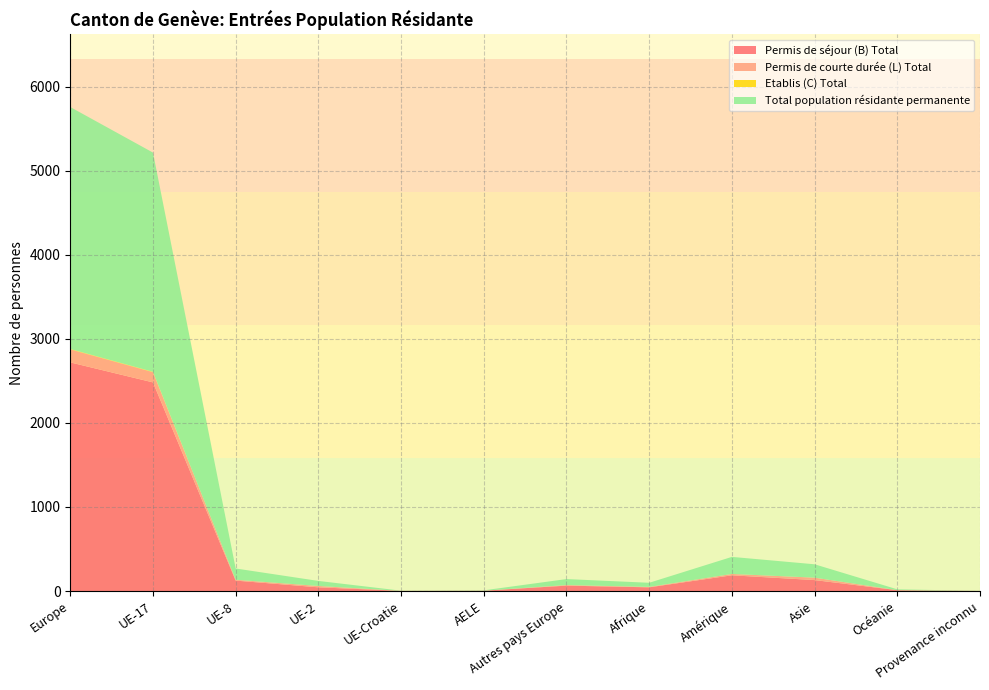

Reading right to left, extract all data points from this chart.

Permis de séjour (B) Total: Provenance inconnu=1	Océanie=10	Asie=130	Amérique=187	Afrique=44	Autres pays Europe=64	AELE=4	UE-Croatie=2	UE-2=44	UE-8=124	UE-17=2482	Europe=2720
Permis de courte durée (L) Total: Provenance inconnu=0	Océanie=0	Asie=29	Amérique=16	Afrique=5	Autres pays Europe=7	AELE=0	UE-Croatie=0	UE-2=16	UE-8=10	UE-17=122	Europe=155
Etablis (C) Total: Provenance inconnu=0	Océanie=0	Asie=0	Amérique=0	Afrique=0	Autres pays Europe=0	AELE=0	UE-Croatie=0	UE-2=0	UE-8=0	UE-17=4	Europe=4
Total population résidante permanente: Provenance inconnu=1	Océanie=10	Asie=159	Amérique=203	Afrique=49	Autres pays Europe=71	AELE=4	UE-Croatie=2	UE-2=60	UE-8=134	UE-17=2608	Europe=2879